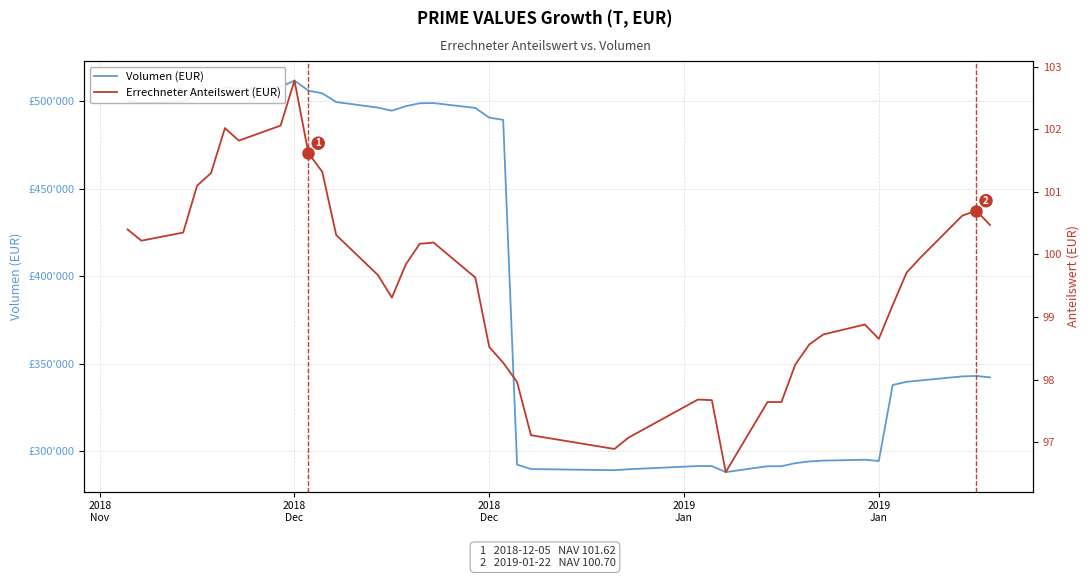

What is the sum of all Errechneter Anteilswert (EUR) values?

3980.8